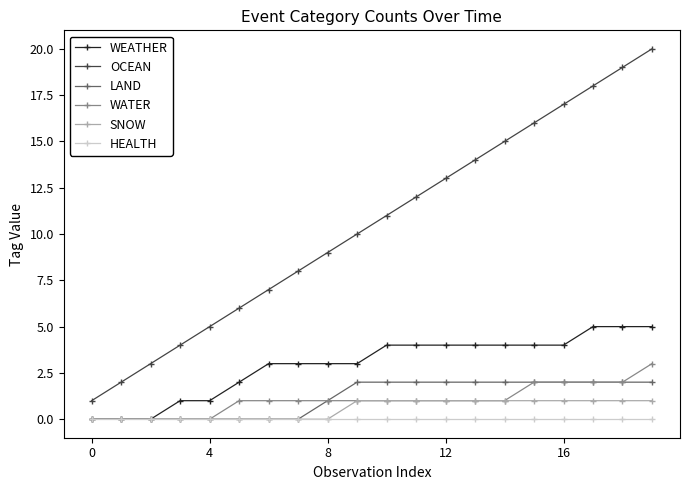

What is the maximum value shown in the chart?

20